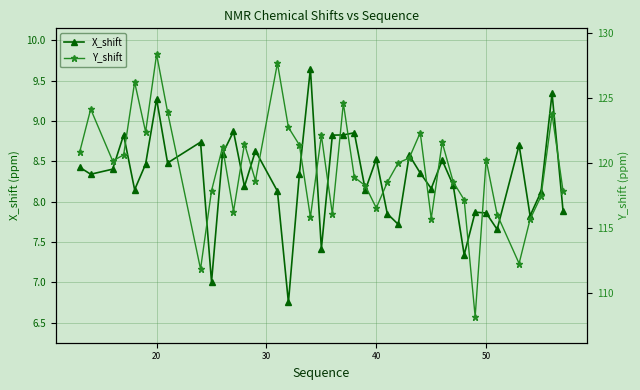

True or false: X_shift has more than 2 points higher than both neighbors.

True